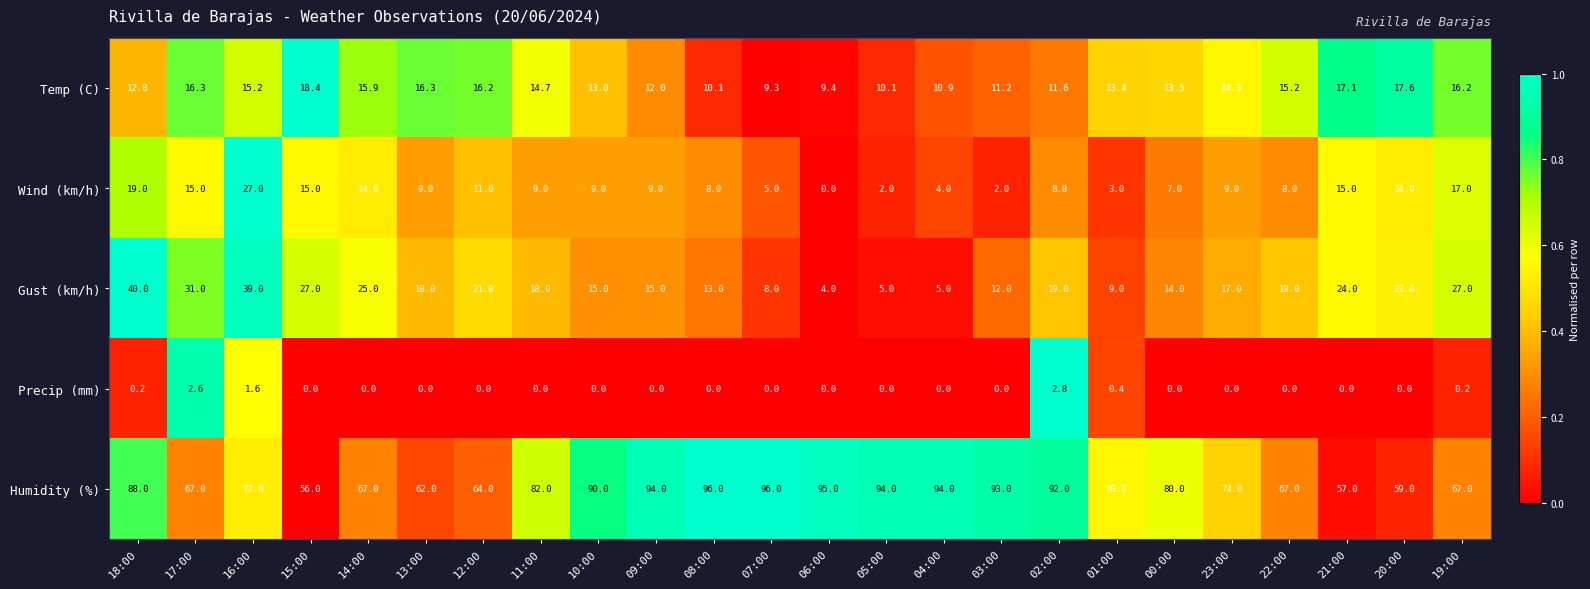

The value of Temp (C) at 02:00 is 5.6. True or false?

False